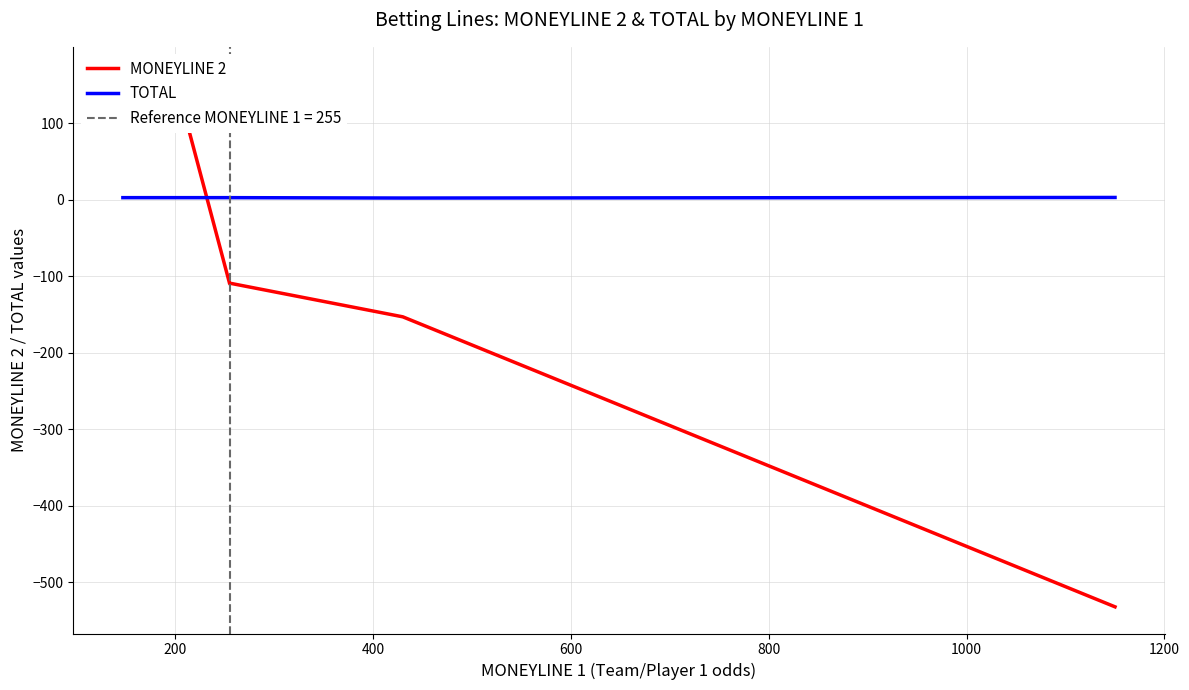

Which series ends up on top after the final intersection of MONEYLINE 2 and TOTAL?

TOTAL